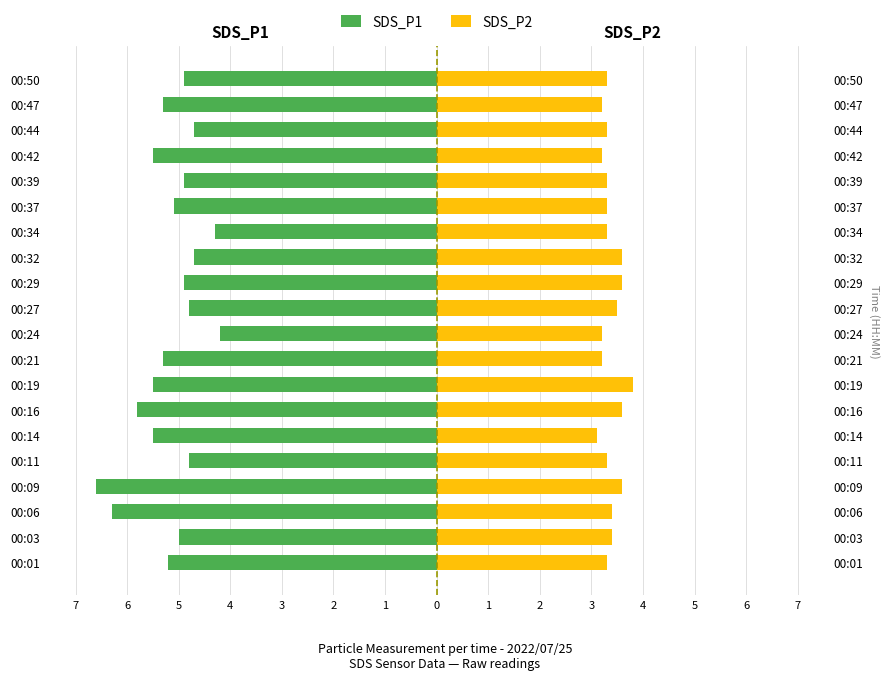

What is the sum of all SDS_P1 values?

-103.3